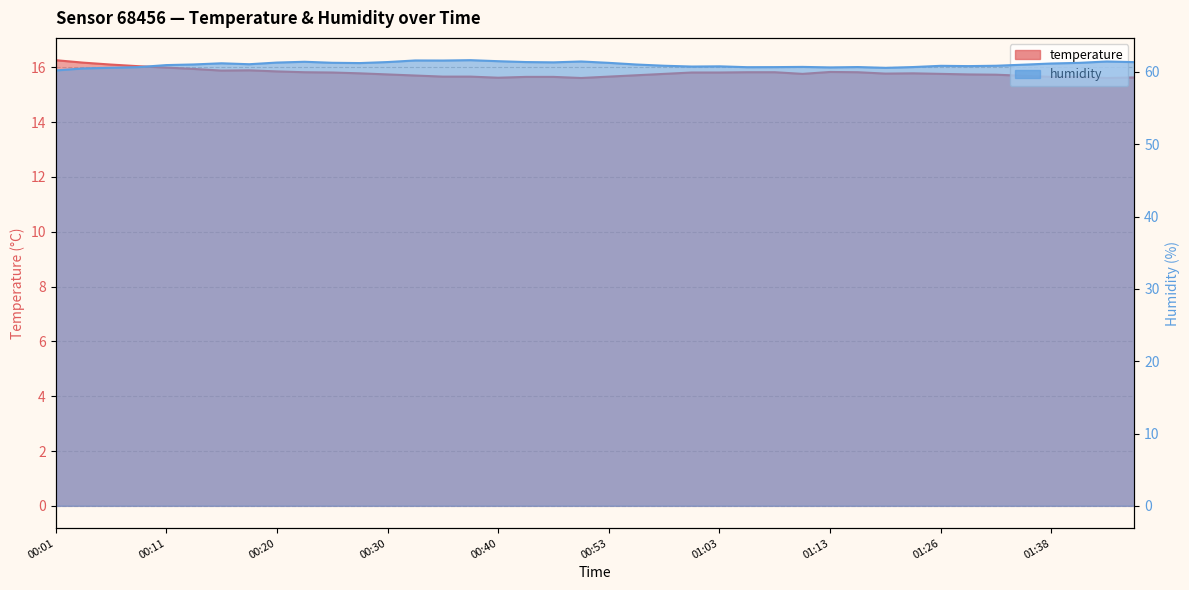

The temperature series shows 21.4 at 01:01. True or false?

False